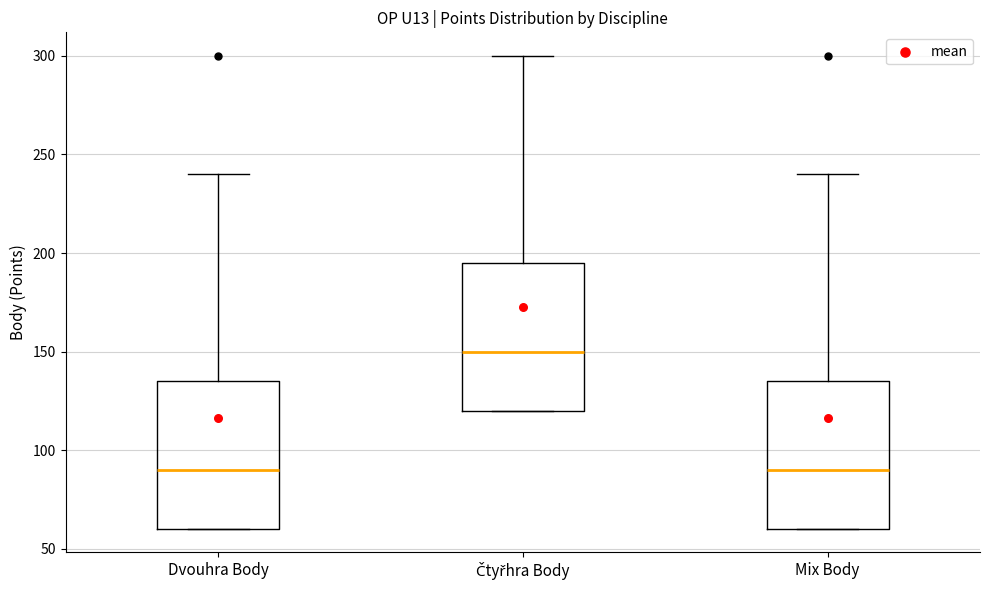

Reading left to right, transcribe this box plot: for each box, give where its median line is, the range the box spans, and where its two whiskers end, as read against the y-axis. The values are not printed on the chart, so give them approximately, as read against the axis.

Dvouhra Body: median 90, box 60 to 135, whiskers 60 to 240
Čtyřhra Body: median 150, box 120 to 195, whiskers 120 to 300
Mix Body: median 90, box 60 to 135, whiskers 60 to 240